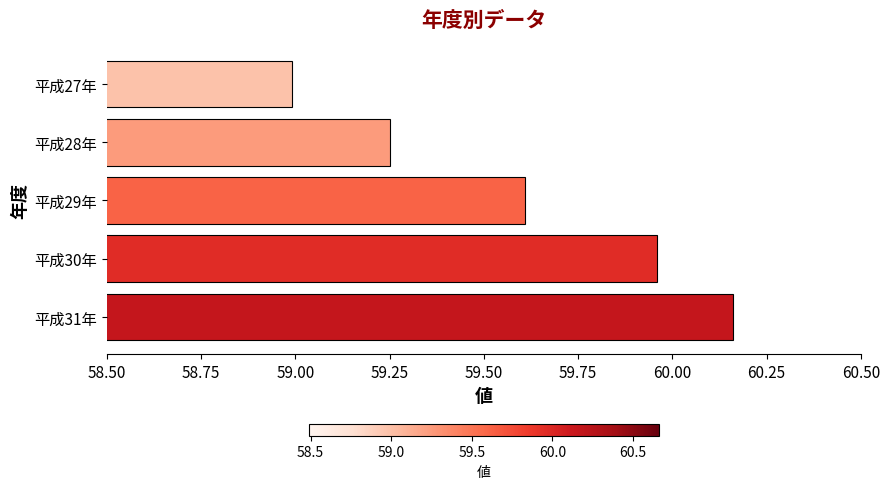

The chart shows a value of 95.5 at 平成30年. True or false?

False